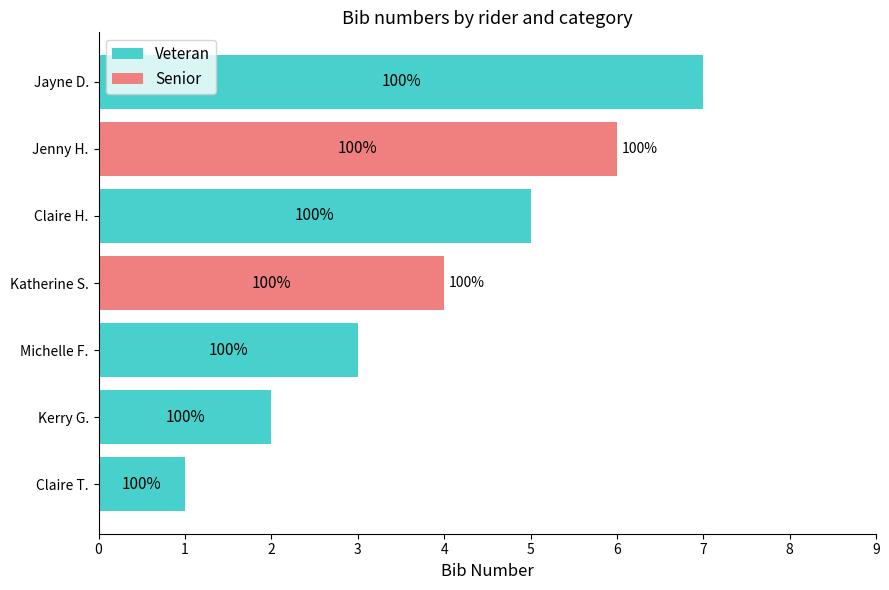

Which series has the largest total across all categories?

Veteran